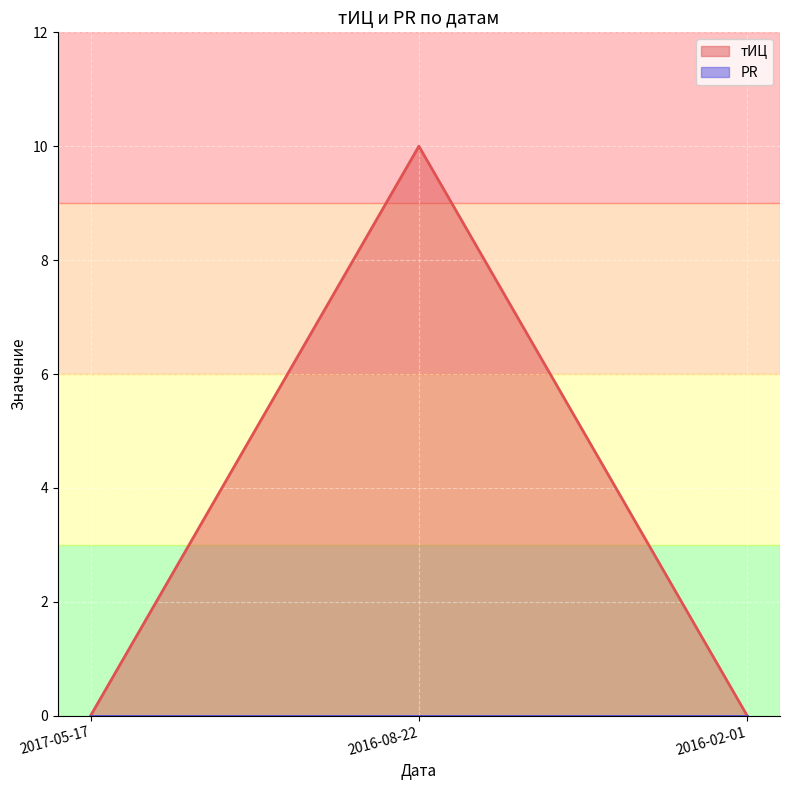

Which label corresponds to the largest value in the chart?

2016-08-22